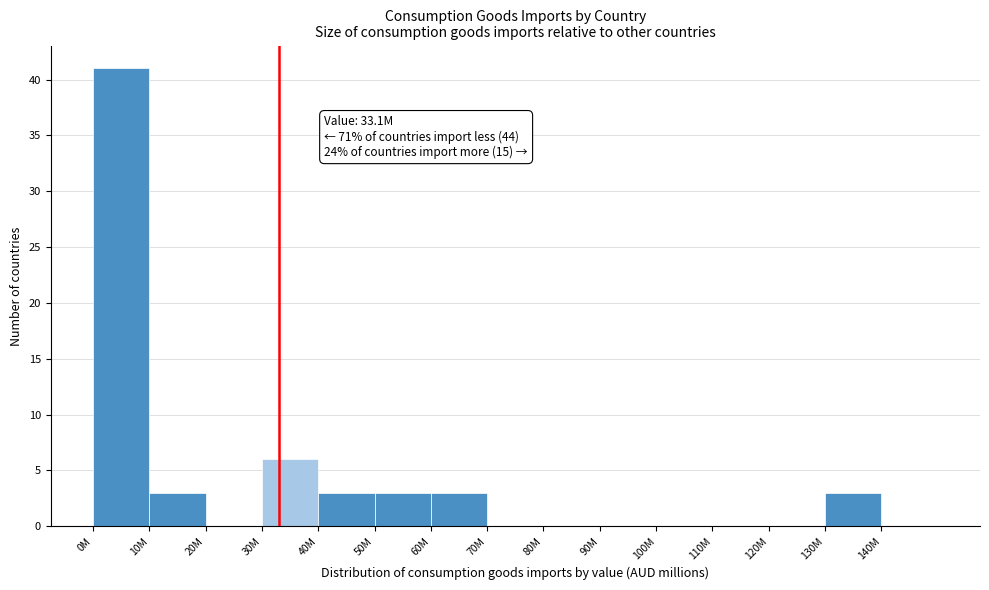

Reading left to right, transcribe all the data shown in this chart.

0M=41	10M=3	20M=0	30M=6	40M=3	50M=3	60M=3	70M=0	80M=0	90M=0	100M=0	110M=0	120M=0	130M=3	140M=0